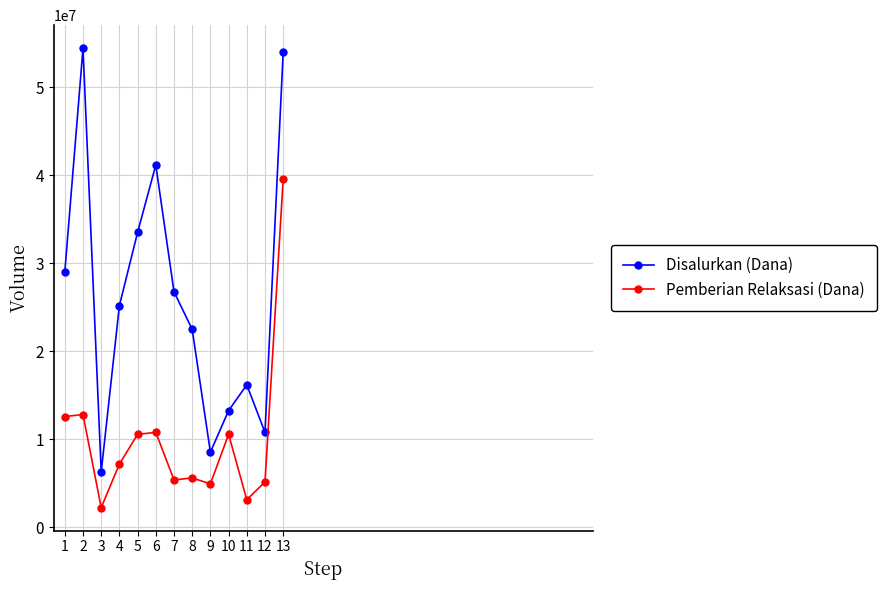

Rank the series by their average value, from highest to lowest.

Disalurkan (Dana), Pemberian Relaksasi (Dana)